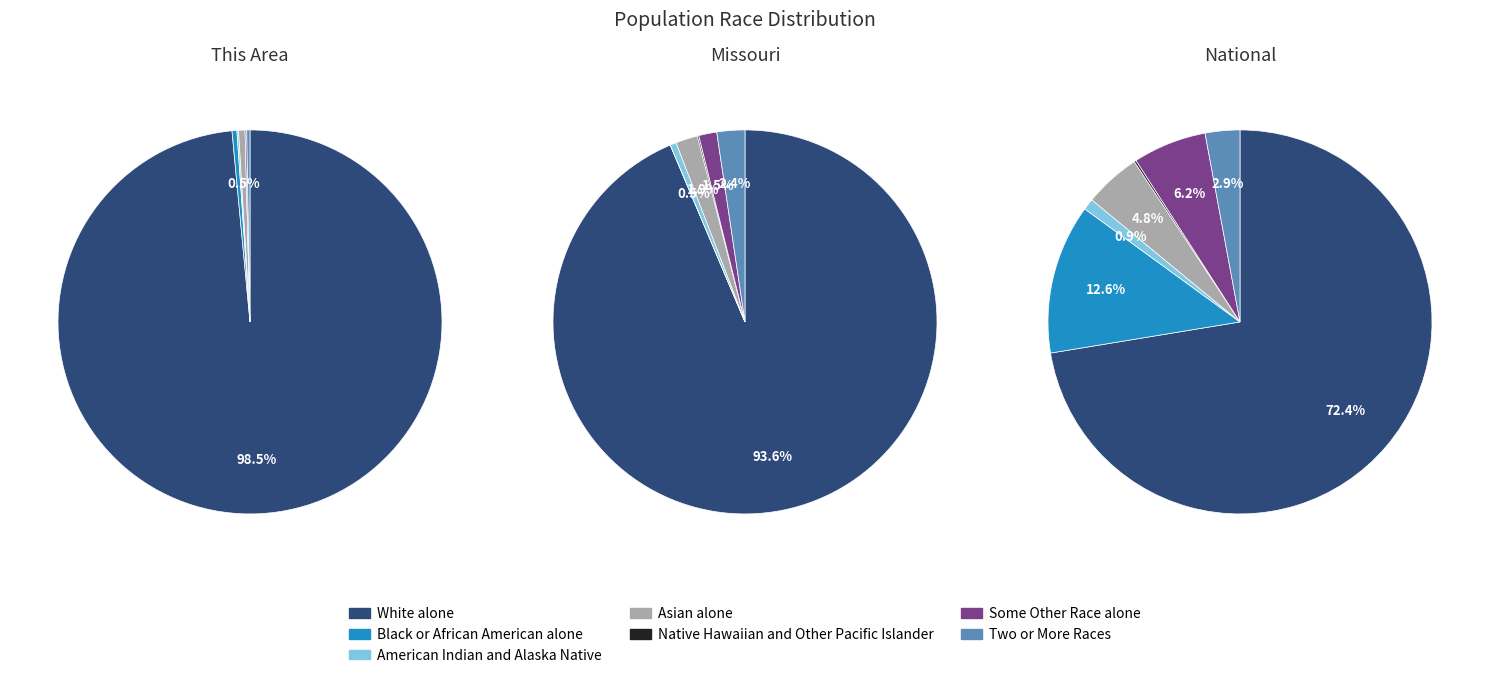

True or false: Some Other Race alone accounts for 1% of the total.

False